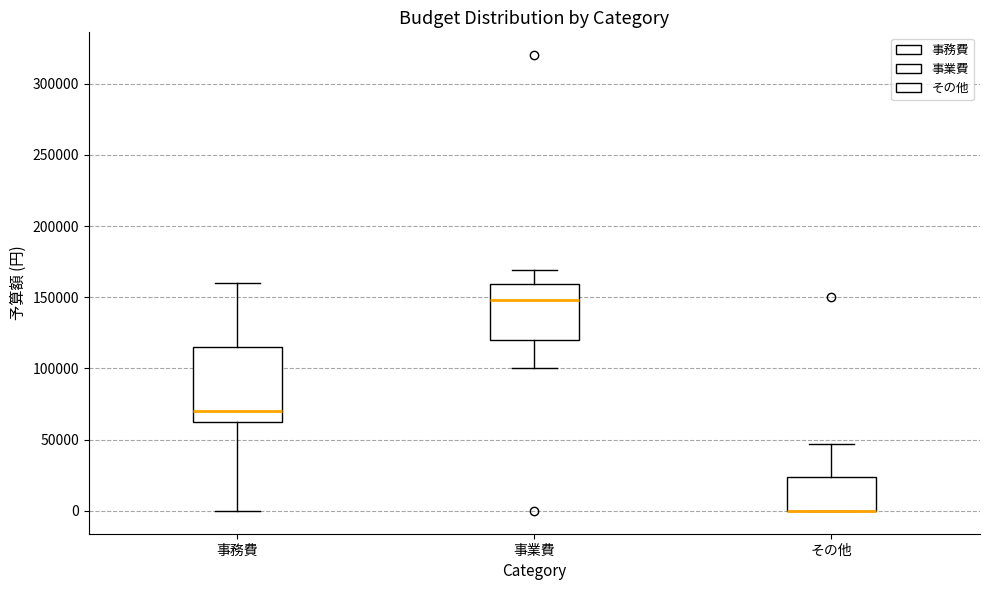

Reading left to right, transcribe this box plot: for each box, give where its median line is, the range the box spans, and where its two whiskers end, as read against the y-axis. The values are not printed on the chart, so give them approximately, as read against the axis.

事務費: median 70000, box 65000 to 115000, whiskers 0 to 160000
事業費: median 150000, box 120000 to 160000, whiskers 100000 to 170000
その他: median 0 (drawn on the box's lower edge), box 0 to 25000, whiskers 0 to 45000